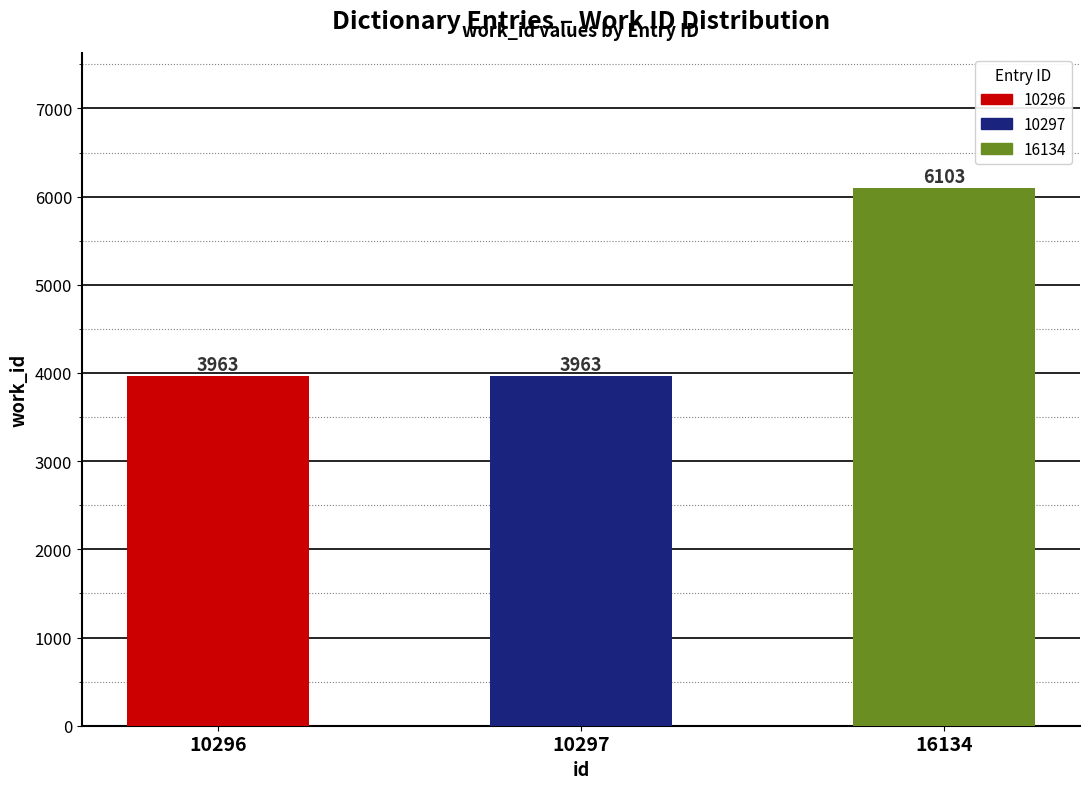

What is the value of the 1st bar from the left?

3963